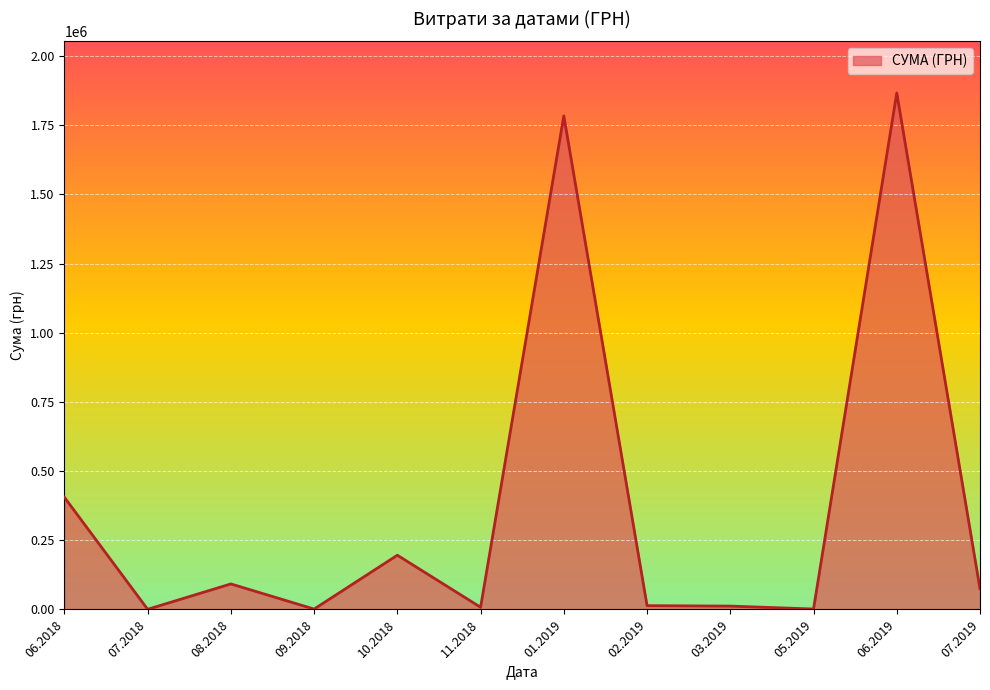

Is it true that the value at 10.2018 is 196000.0?

True